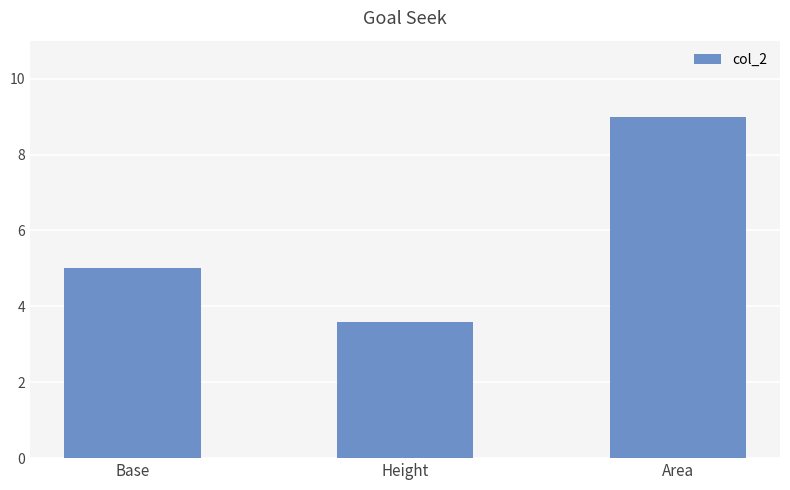

Between Area and Height, which is larger?

Area